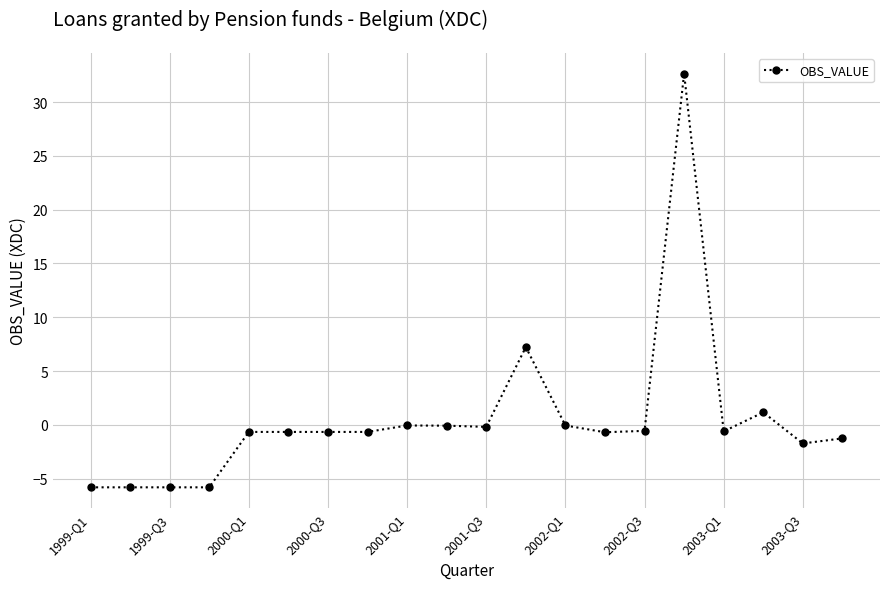

True or false: the data has more than 1 interior local peaks.

True